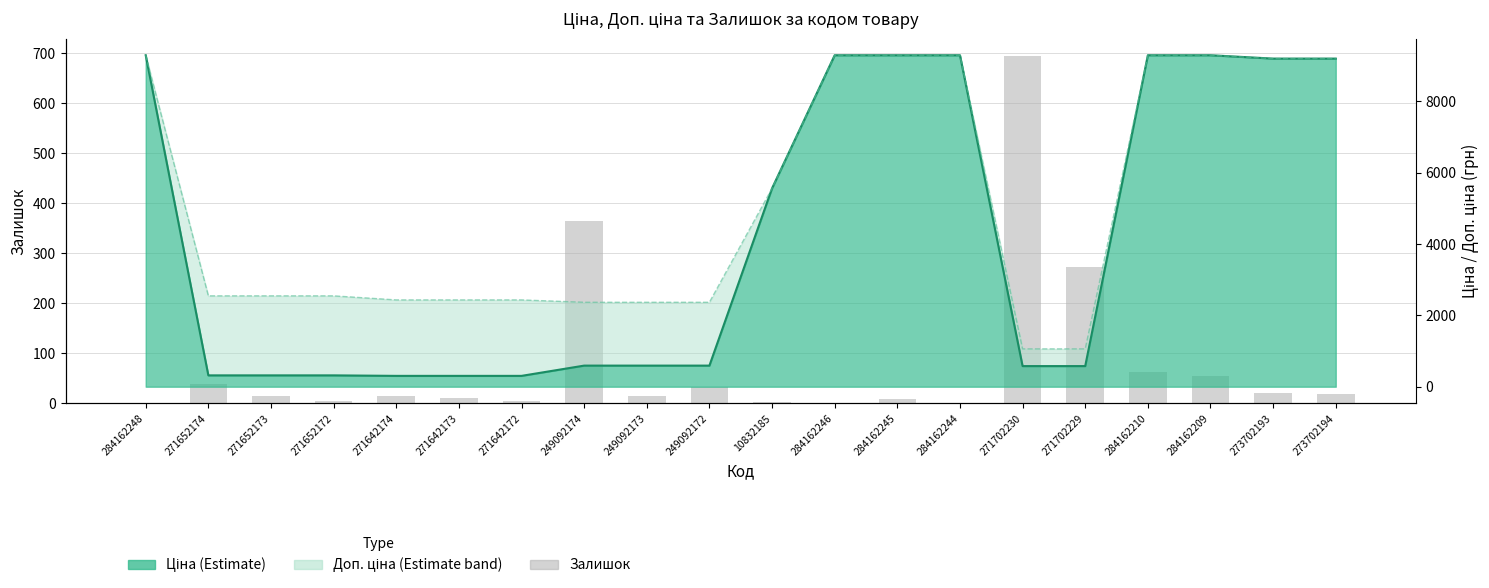

Where does the data first go above 15?

271652174